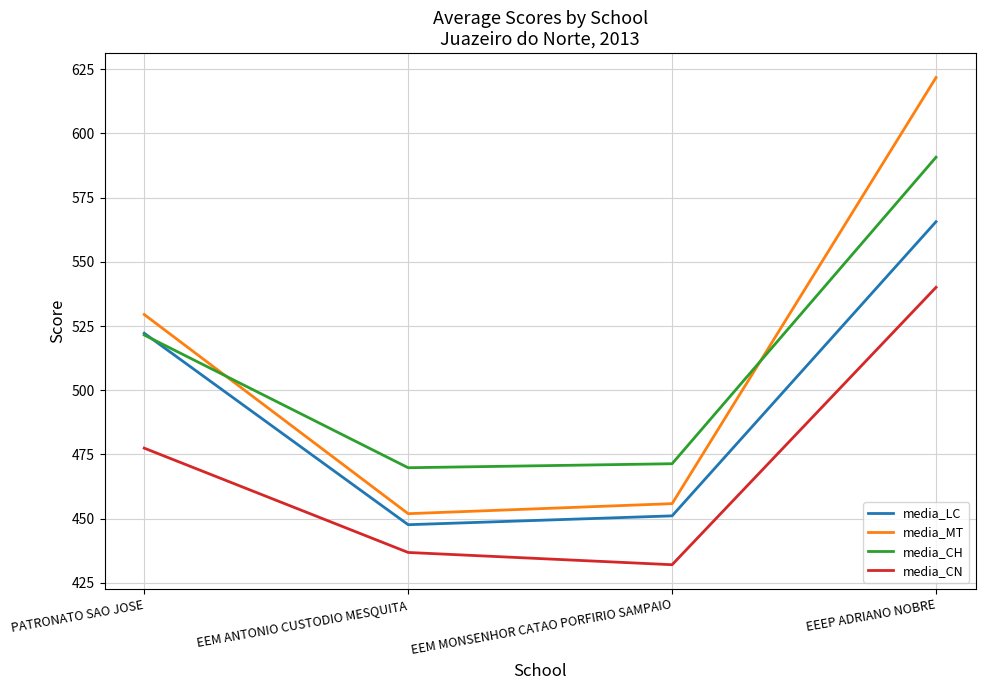

What is the average value of the media_MT series?

514.8